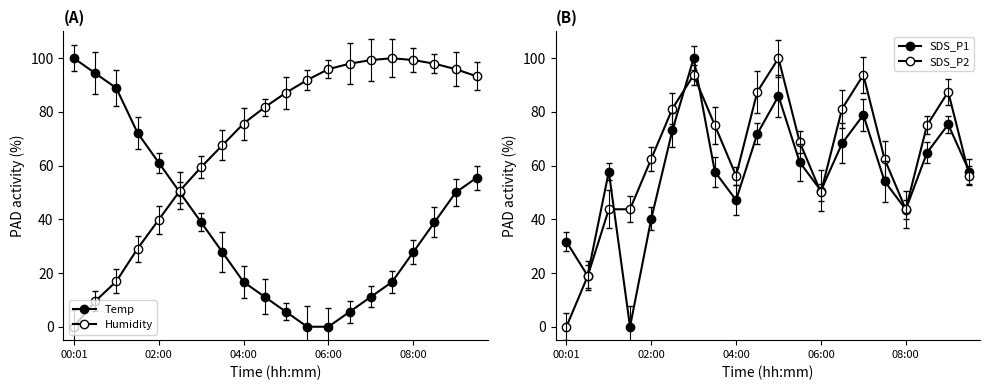

What position from the right is 11?

9